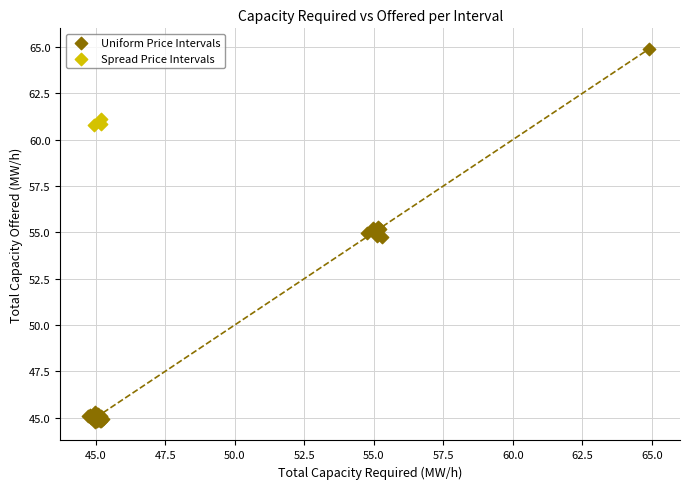

Which series has the widest spread of Y values?

Uniform Price Intervals